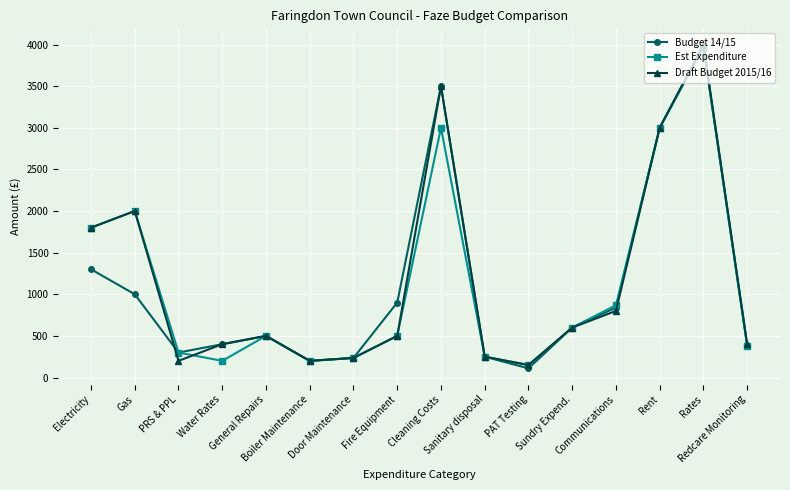

How many lines are shown in the chart?

3